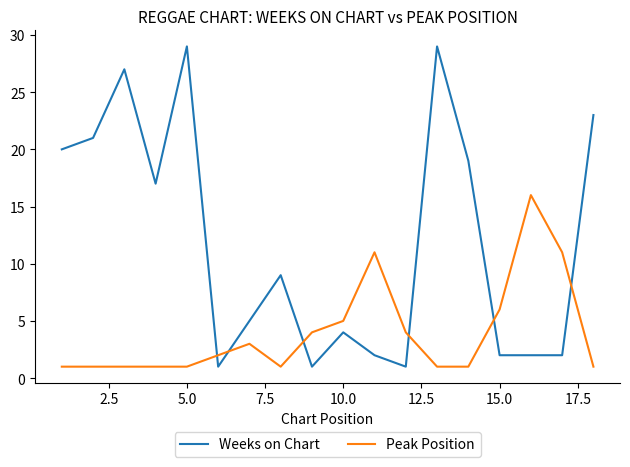

What is the maximum value for Weeks on Chart?

29